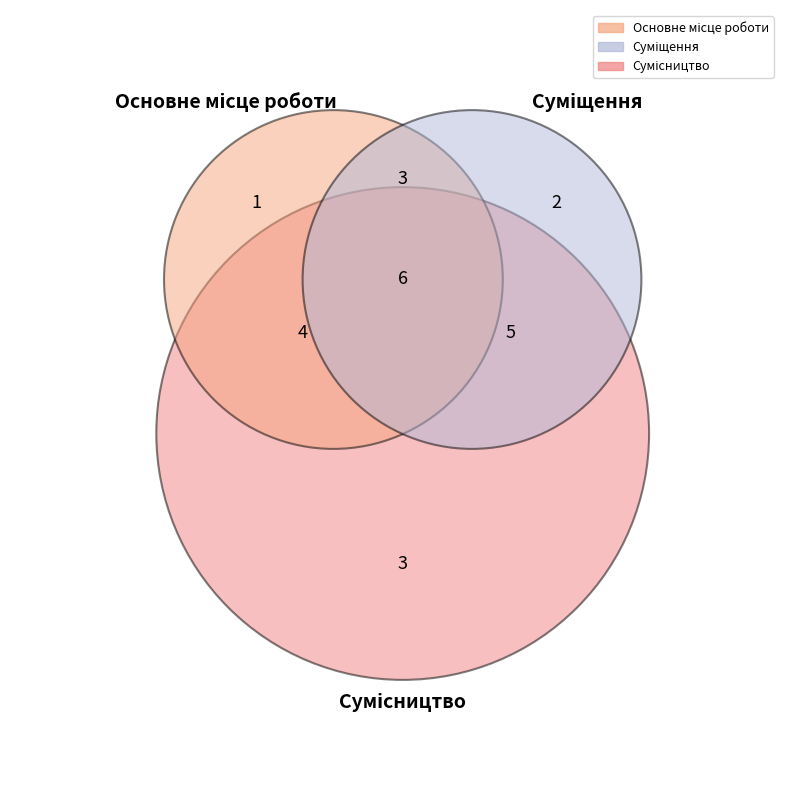

What is the largest slice in the pie chart?

Сумісництво